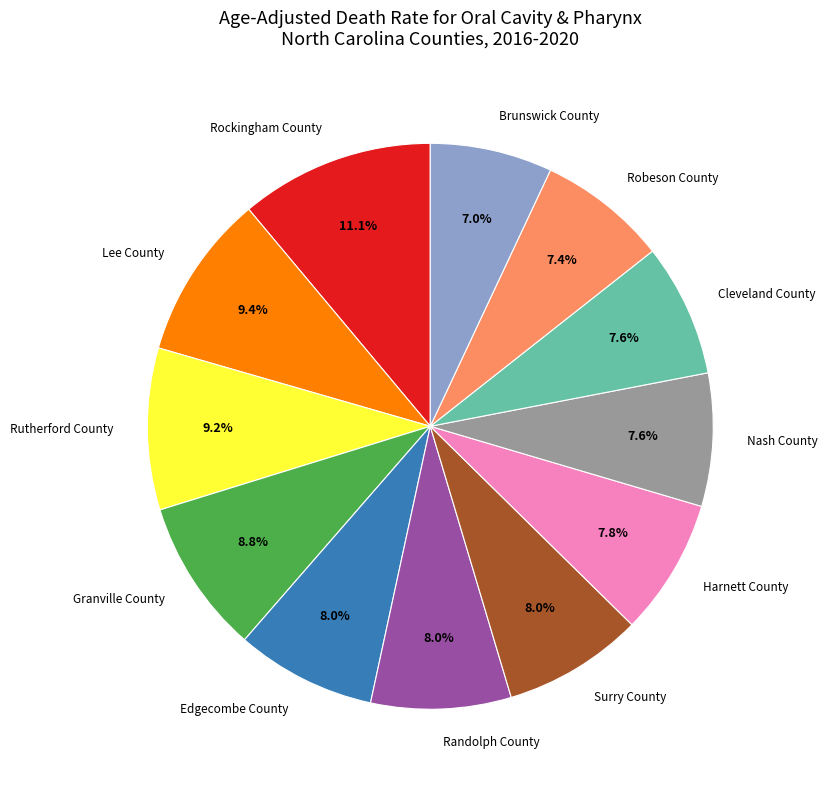

To the nearest percent, what portion does Surry County represent?

8%